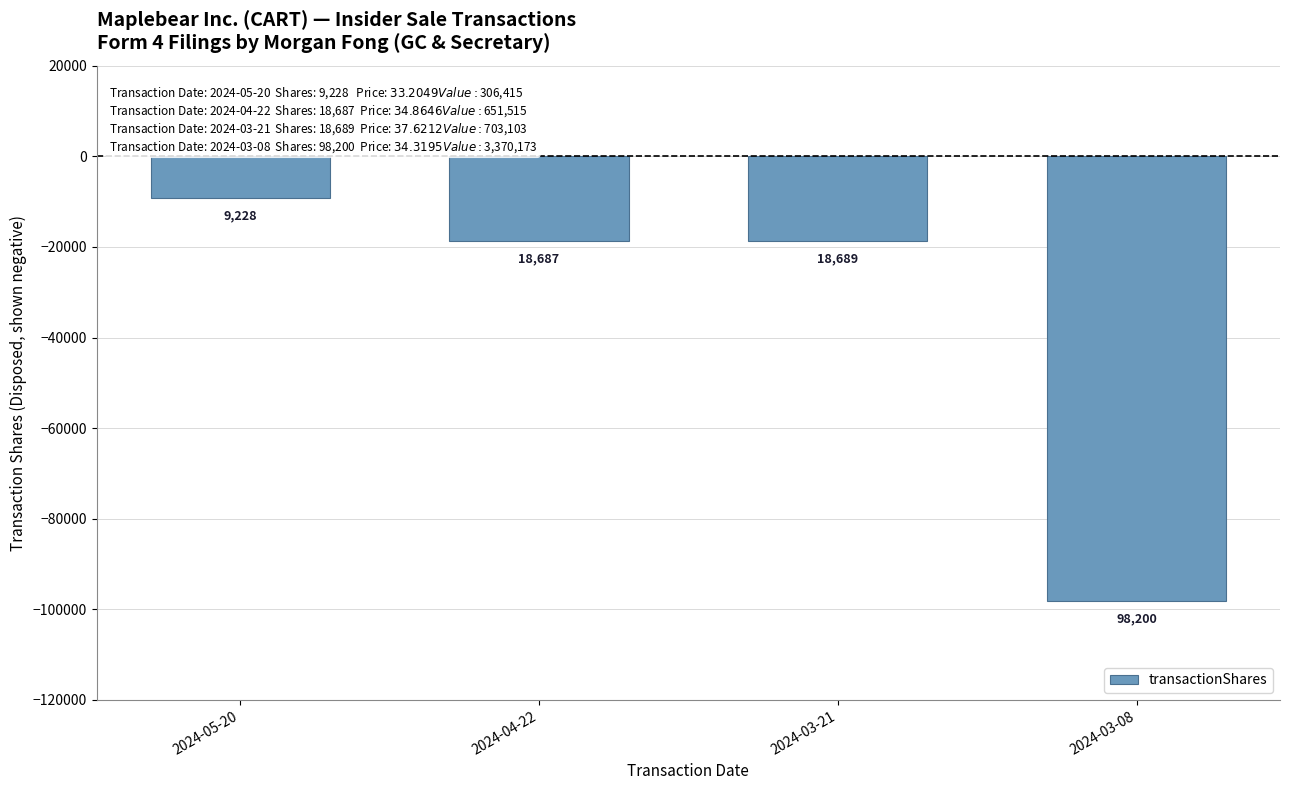

Reading left to right, transcribe all the data shown in this chart.

-9228	-18687	-18689	-98200